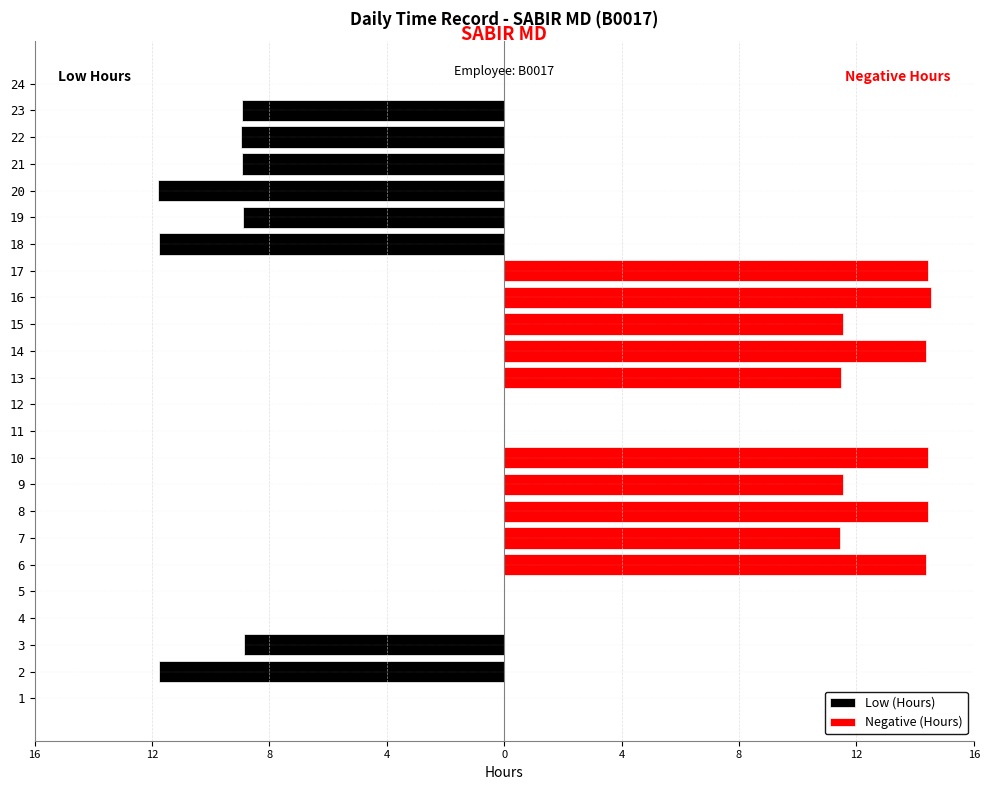

The Negative (Hours) series shows 0.0 at 23. True or false?

True